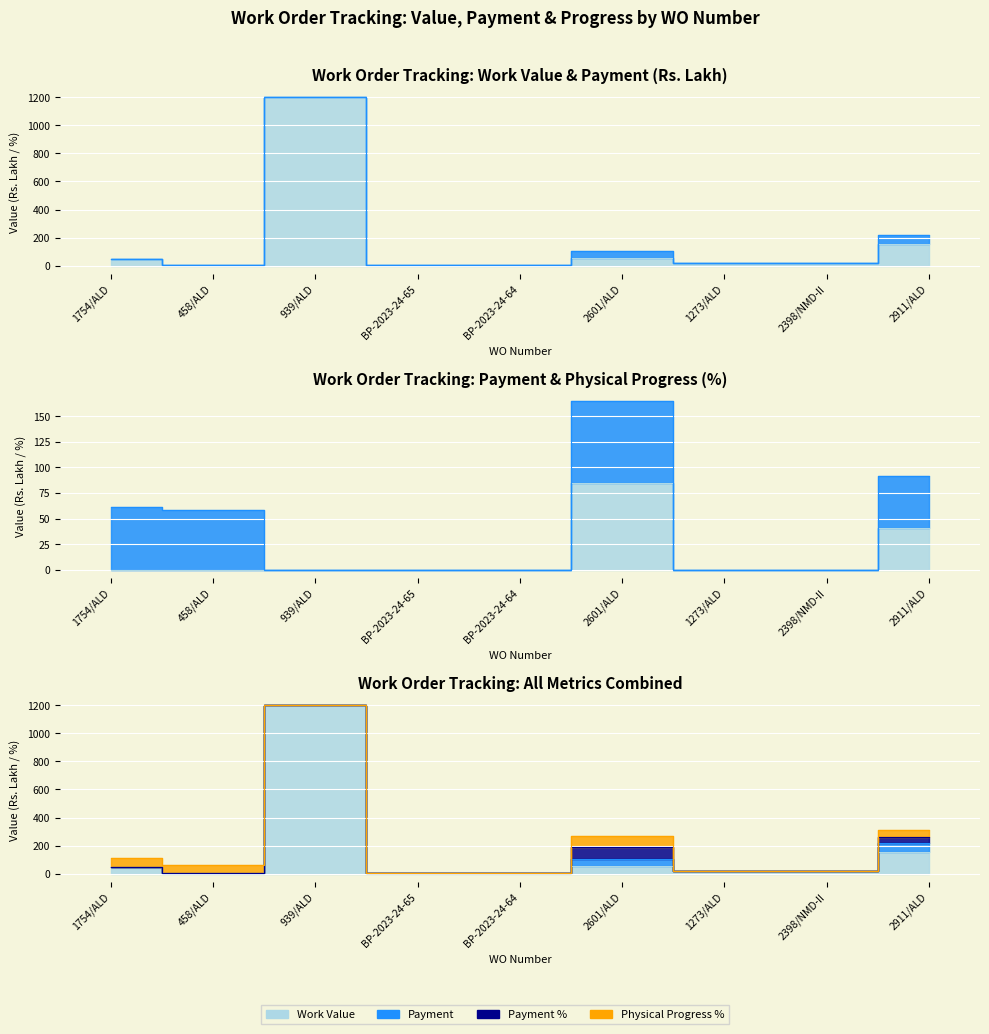

At which label does Work Value first exceed 21?

1754/ALD